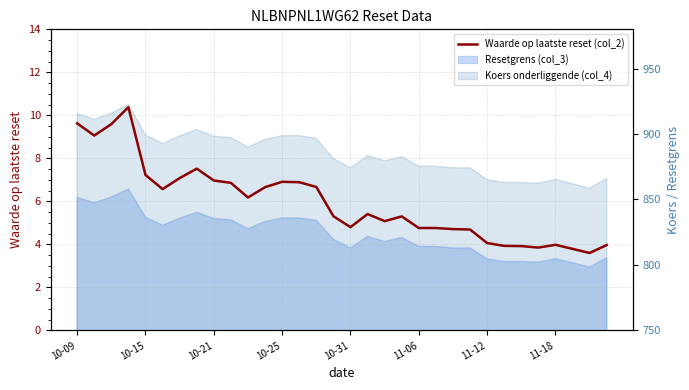

What position from the left is 19?

20